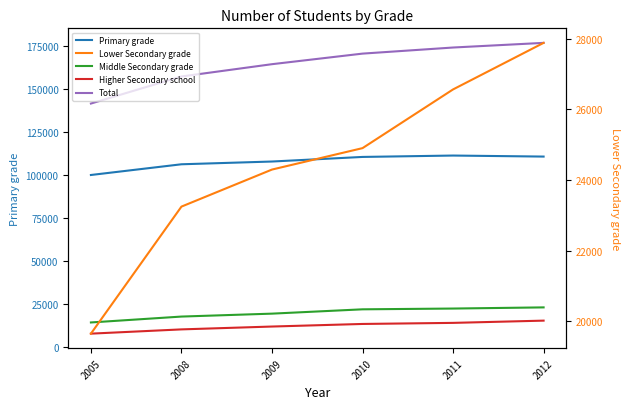

How many categories are shown in the chart?

6